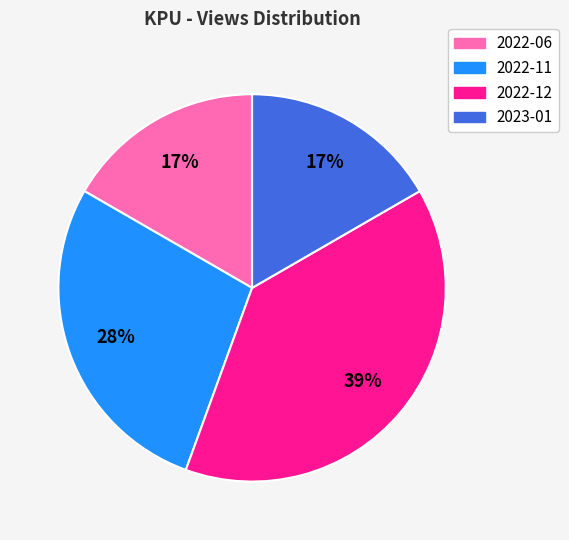

Is there any slice that represents more than half of the pie?

No